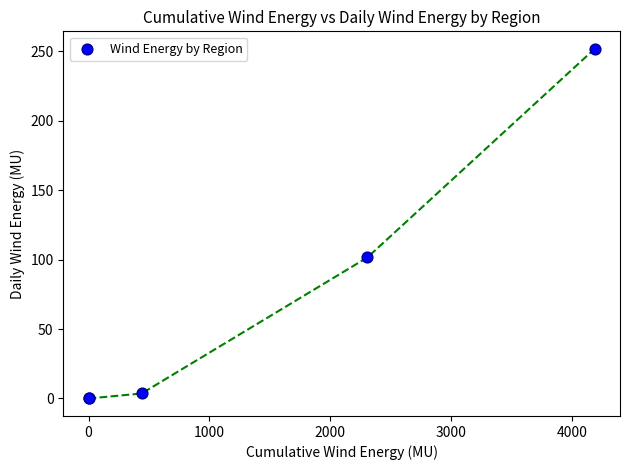

What Y value in the scatter plot is closest to 125?

101.6